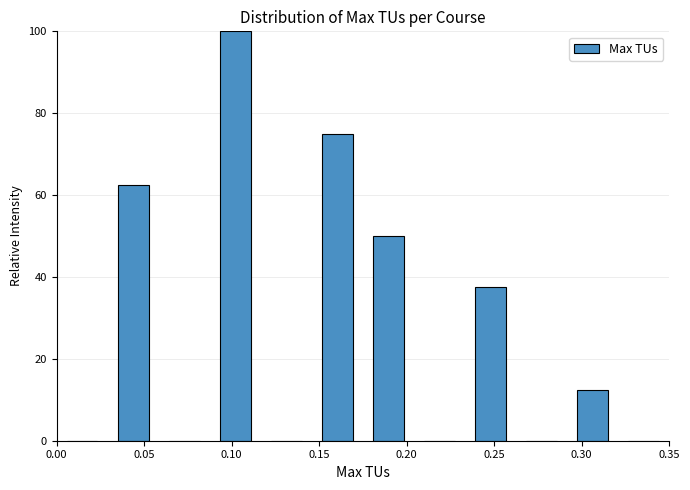

Reading left to right, transcribe this chart: for each bar, give the range it covers on the x-axis and its height. Neither the bar edges nor the heights are printed on the chart, so give them approximately, as read against the axes.

0.000 to 0.030: 0
0.030 to 0.060: 62
0.060 to 0.090: 0
0.090 to 0.115: 100
0.115 to 0.145: 0
0.145 to 0.175: 76
0.175 to 0.205: 50
0.205 to 0.235: 0
0.235 to 0.265: 38
0.265 to 0.290: 0
0.290 to 0.320: 12
0.320 to 0.350: 0